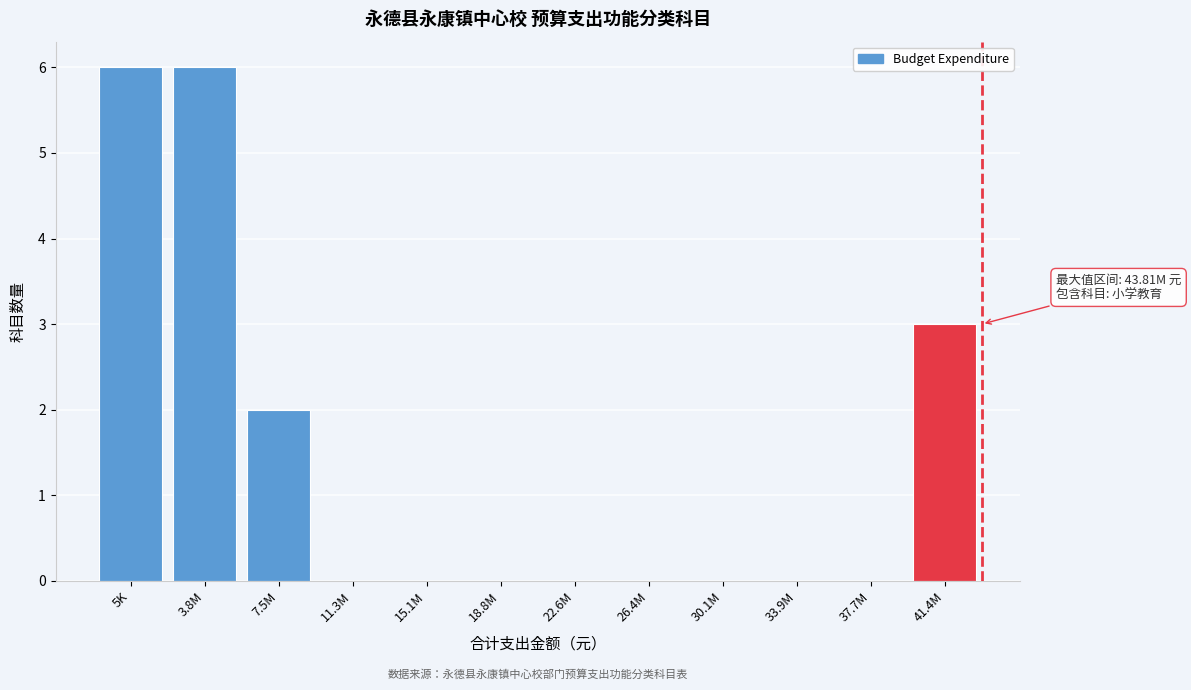

Reading left to right, what are all the values shown in this chart?

5K=6	3.8M=6	7.5M=2	11.3M=0	15.1M=0	18.8M=0	22.6M=0	26.4M=0	30.1M=0	33.9M=0	37.7M=0	41.4M=3